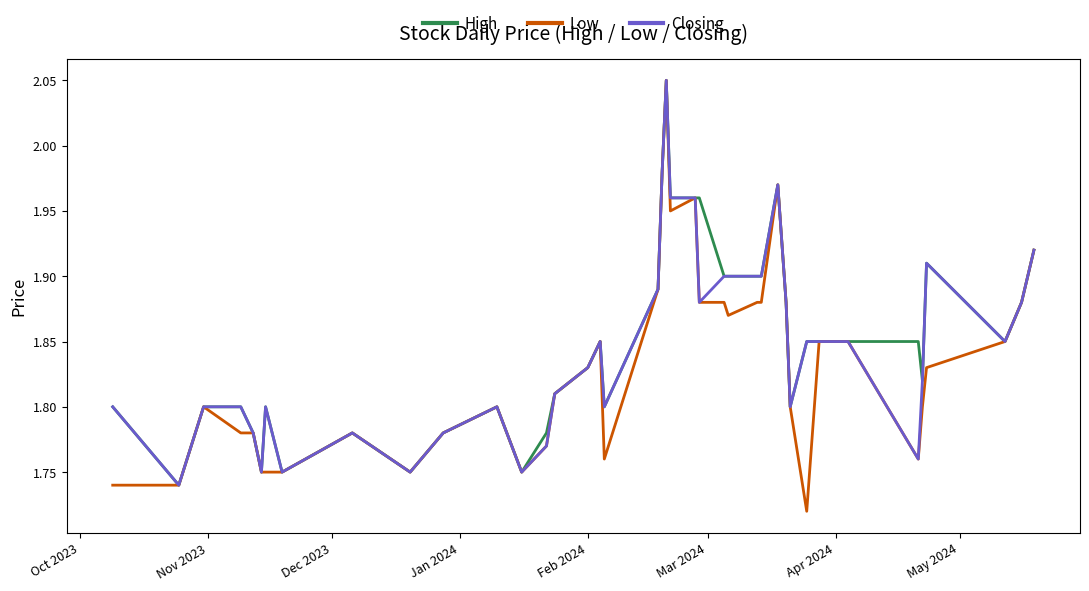

Count the number of data series in this chart.

3